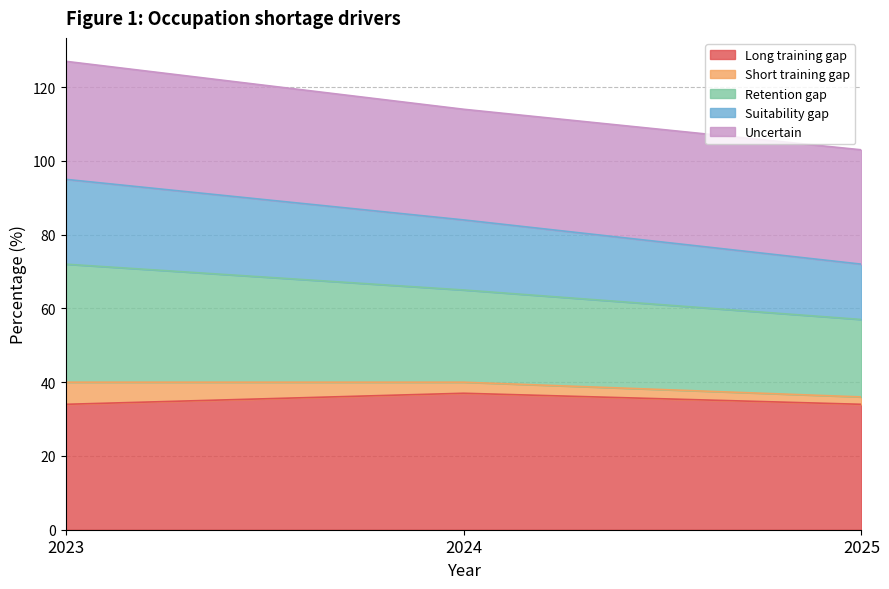

What is the maximum value for Long training gap?

37